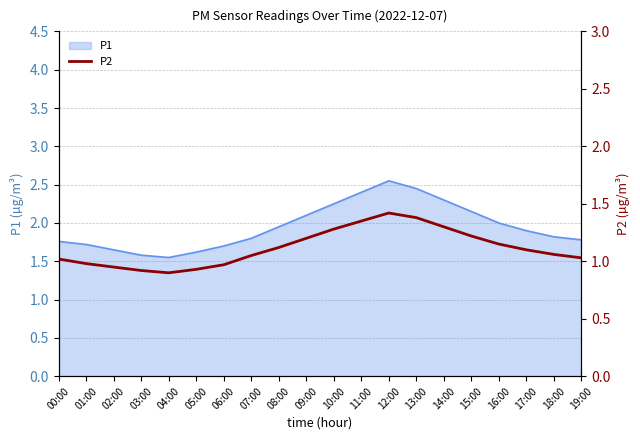

How many points are higher than both their immediate neighbors (excluding endpoints)?

1